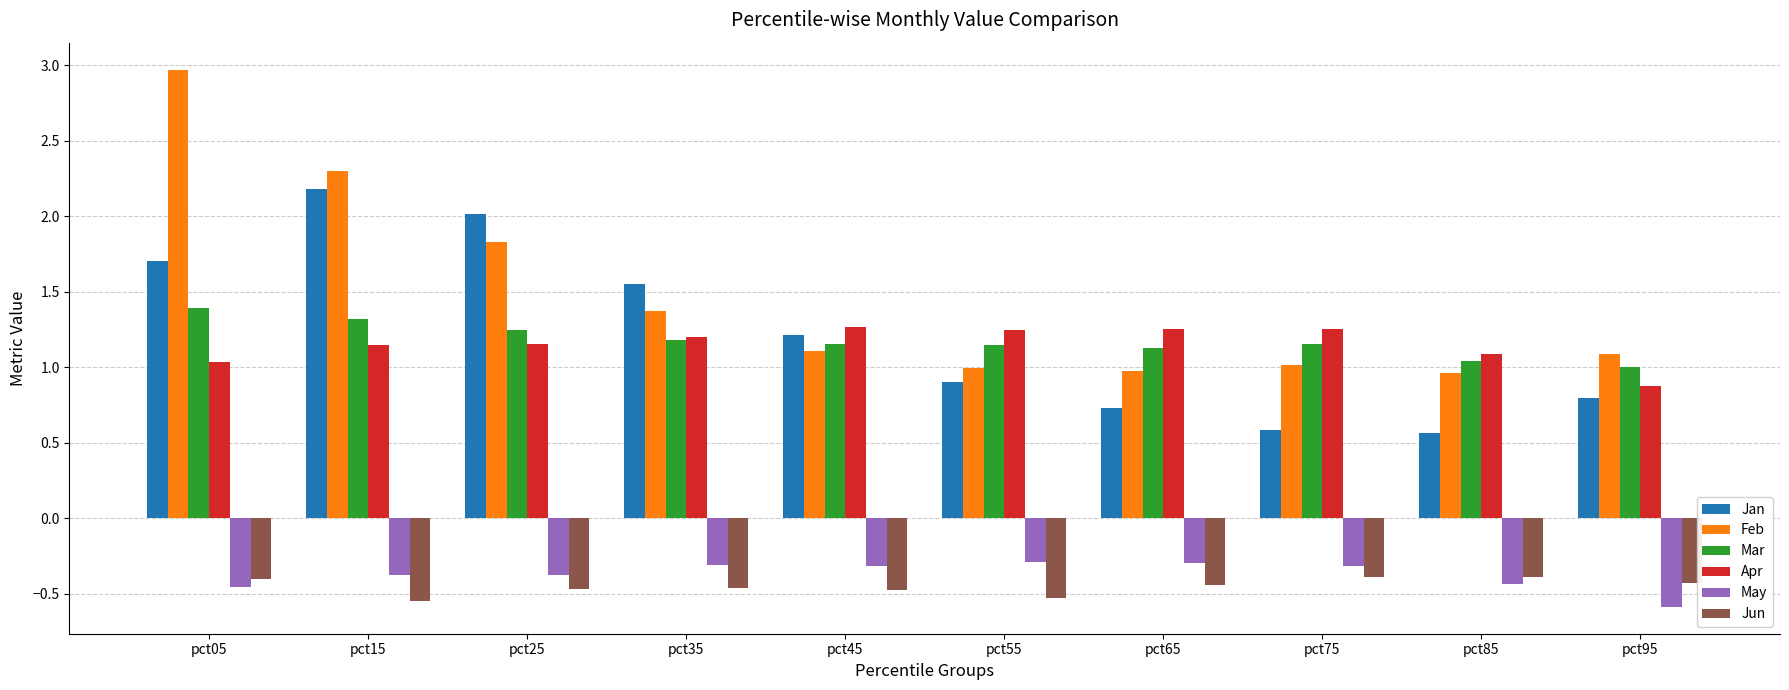

At pct05, list the series in order from largest to smallest.

Feb, Jan, Mar, Apr, Jun, May